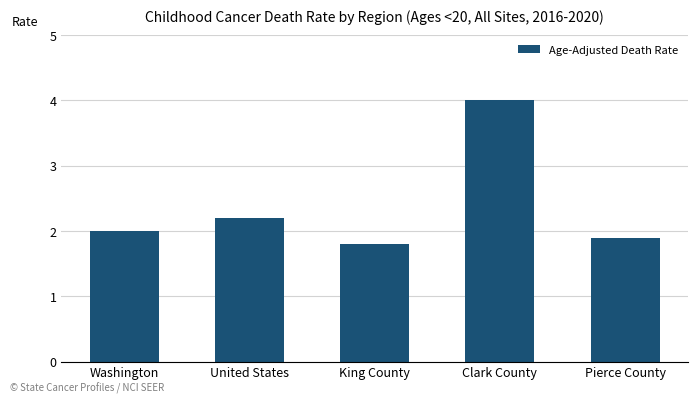

At which label is the value closest to 2?

Washington